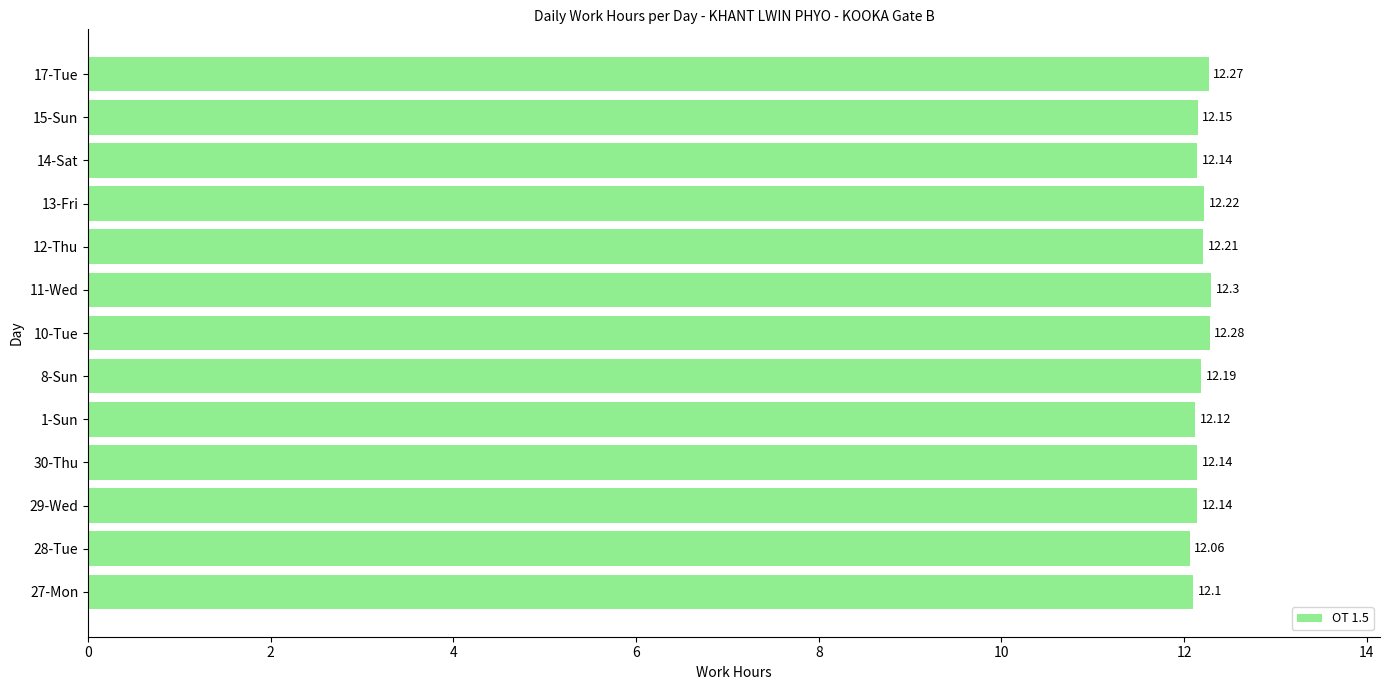

Between 10-Tue and 11-Wed, which is larger?

11-Wed